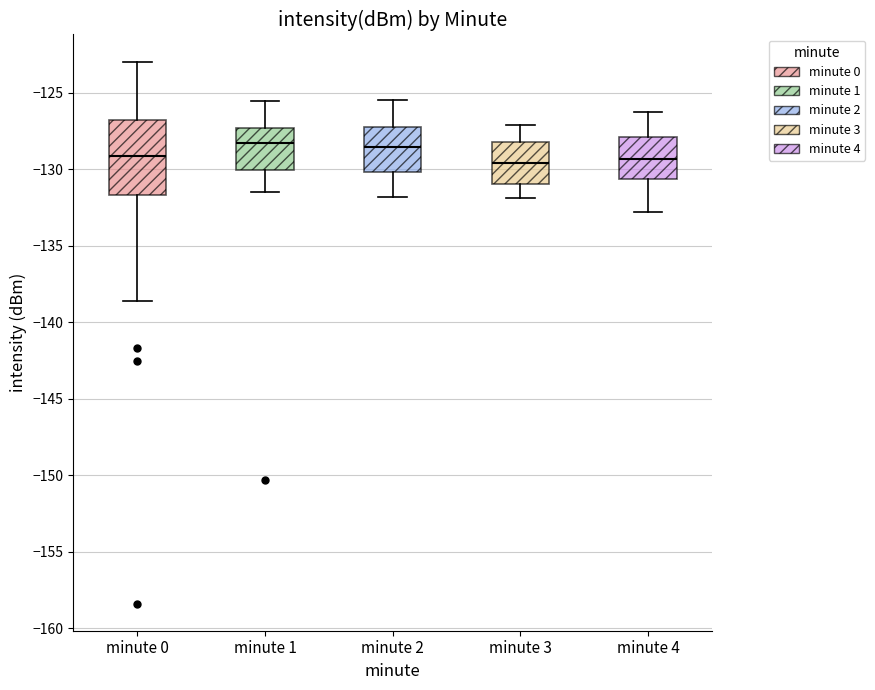

Comparing the boxes themselves (not the whiskers), which one is the tallest?

minute 0